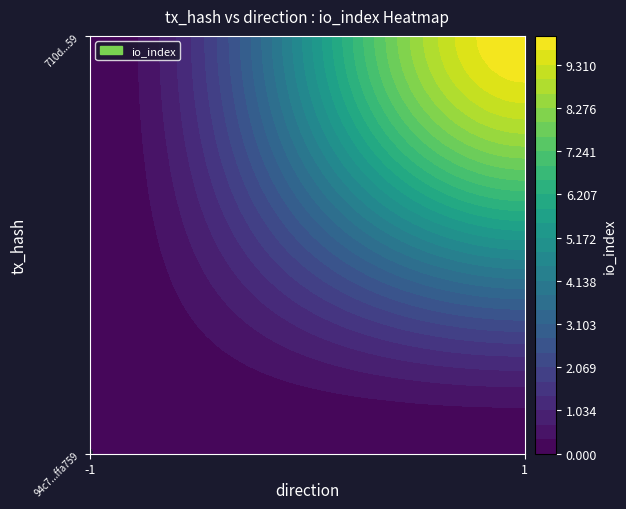

At how many categories does at least one series exceed 4?

1